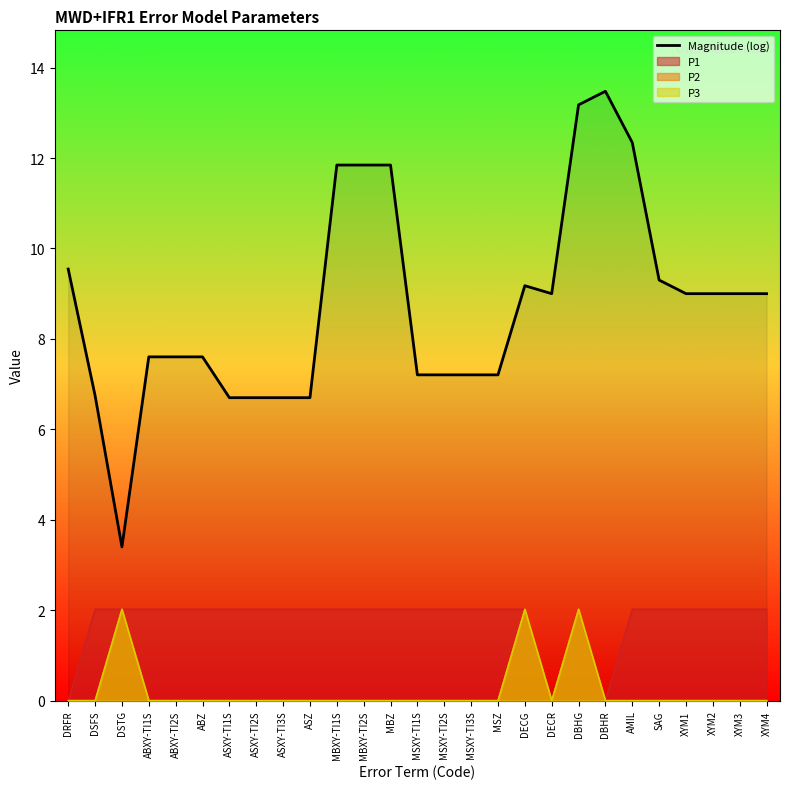

List the labels in order of value, largest first.

DBHR, DBHG, AMIL, MBXY-TI1S, MBXY-TI2S, MBZ, DRFR, SAG, DECG, DECR, XYM1, XYM2, XYM3, XYM4, ABXY-TI1S, ABXY-TI2S, ABZ, MSXY-TI1S, MSXY-TI2S, MSXY-TI3S, MSZ, DSFS, ASXY-TI1S, ASXY-TI2S, ASXY-TI3S, ASZ, DSTG